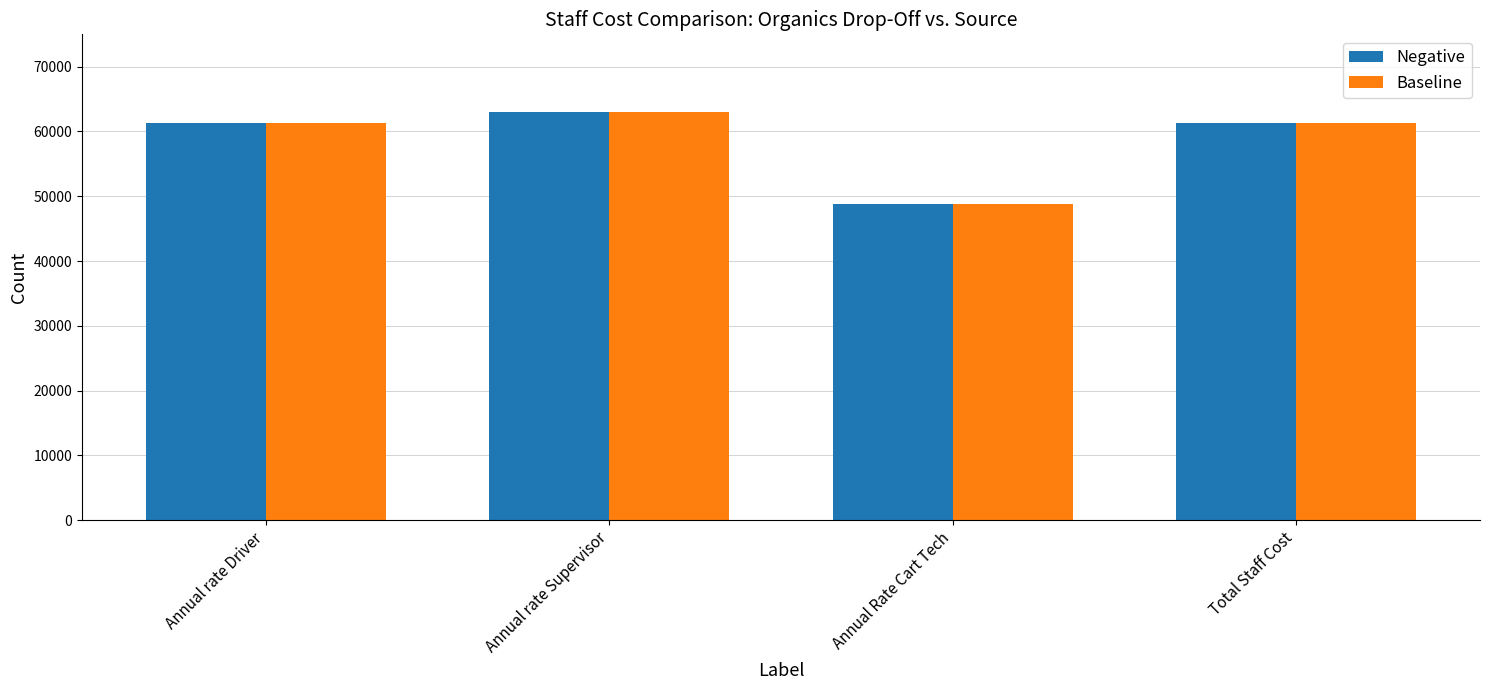

Reading left to right, transcribe all the data shown in this chart.

Negative: Annual rate Driver=61272.6	Annual rate Supervisor=63057.3	Annual Rate Cart Tech=48834.2	Total Staff Cost=61272.6
Baseline: Annual rate Driver=61272.6	Annual rate Supervisor=63057.3	Annual Rate Cart Tech=48834.2	Total Staff Cost=61272.6